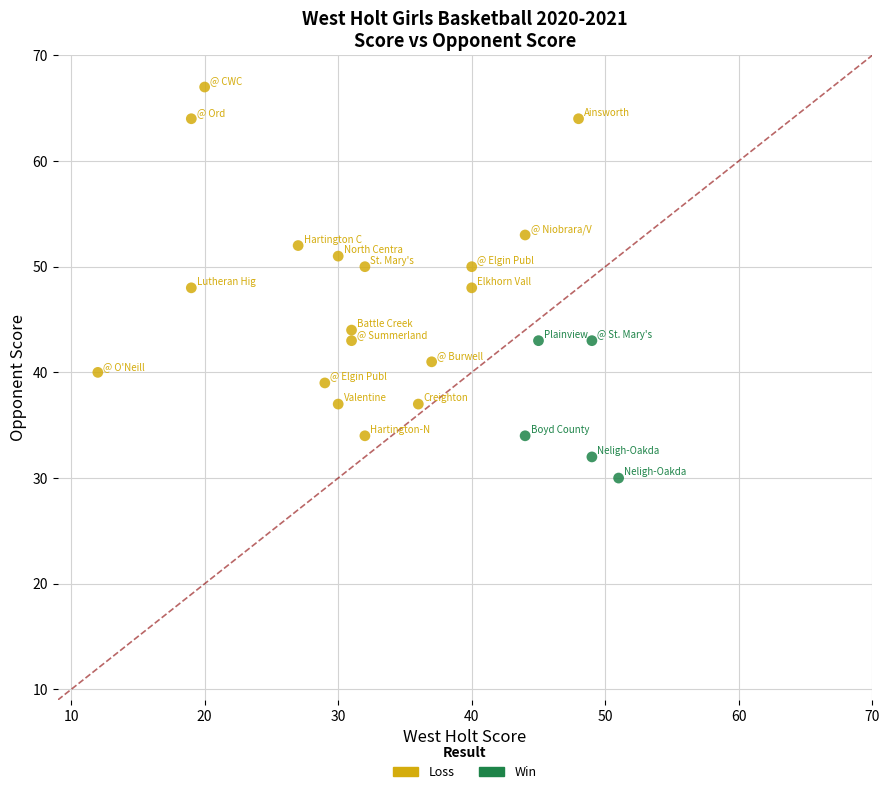

Which series contains the highest Y value?

Loss